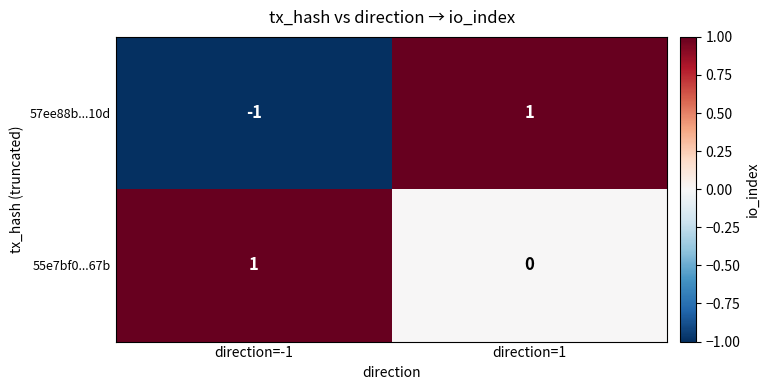

Rank the categories by 55e7bf0...67b value from highest to lowest.

direction=-1, direction=1